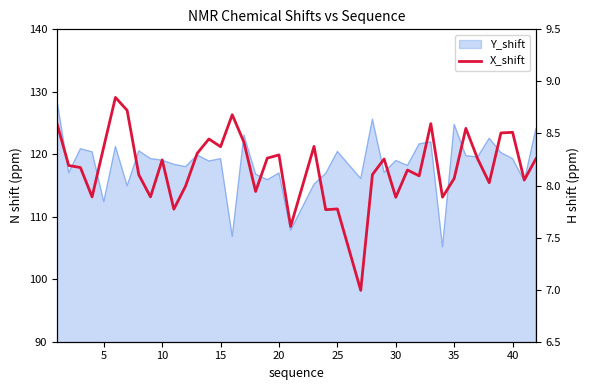

Does the chart have visible grid lines?

No